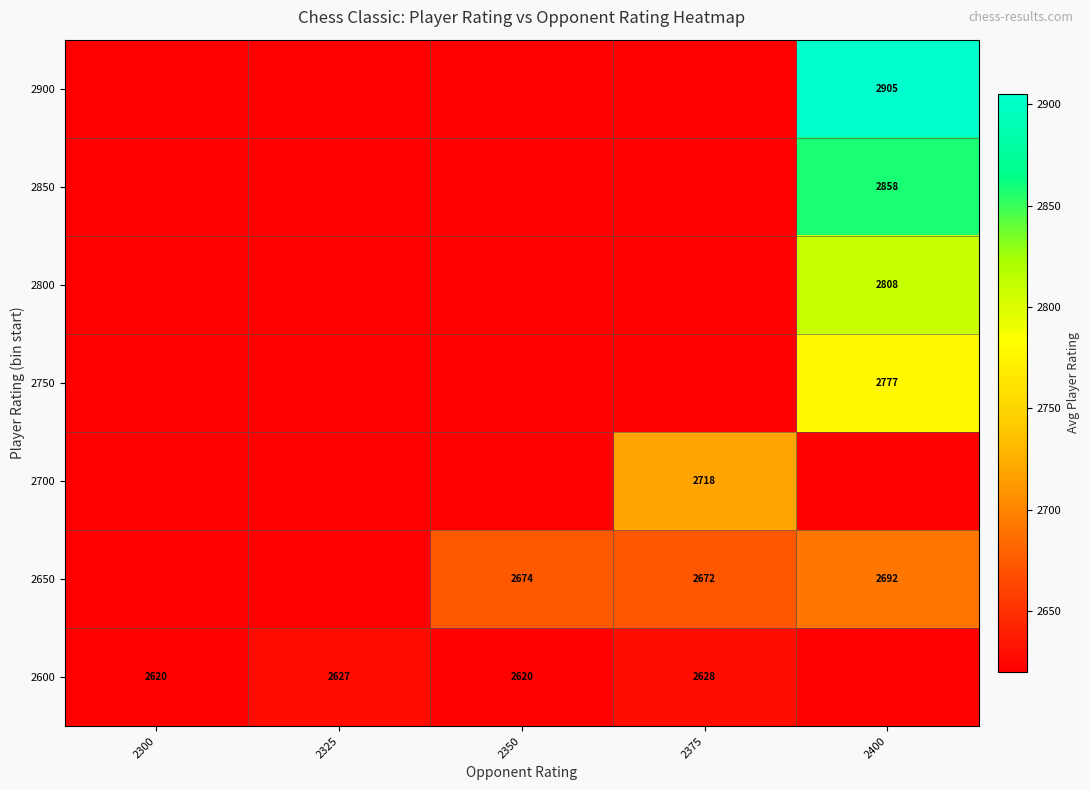

True or false: 2600 has a value of 827 at 2300.

False